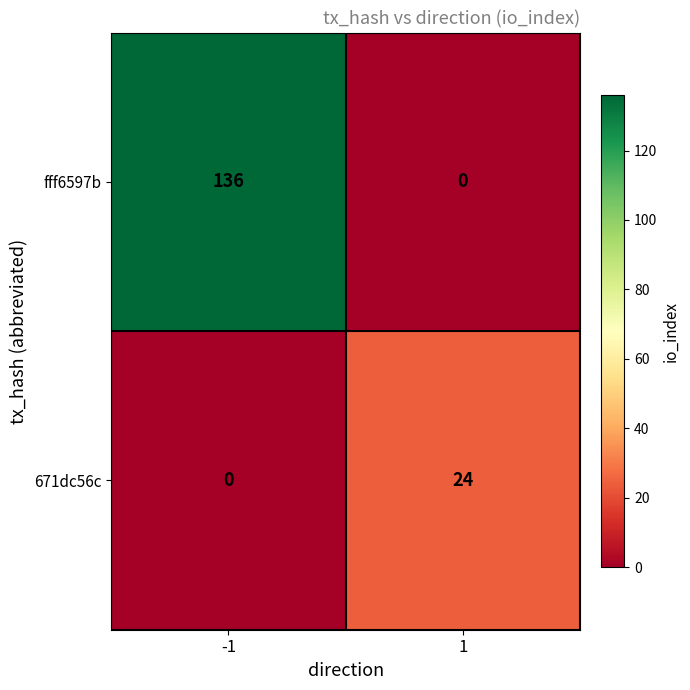

What is the greatest value displayed?

136